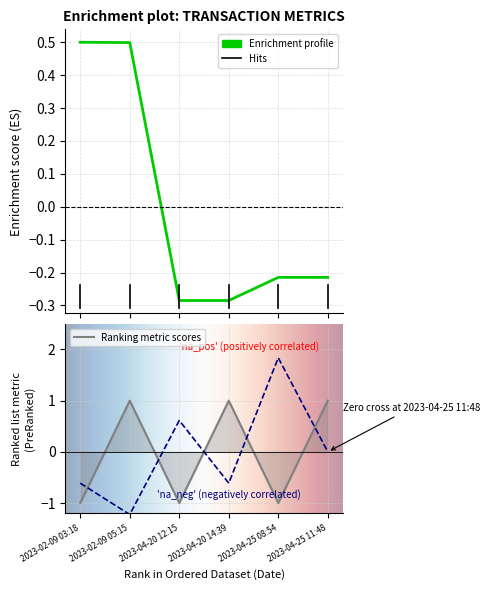

How many lines are shown in the chart?

3